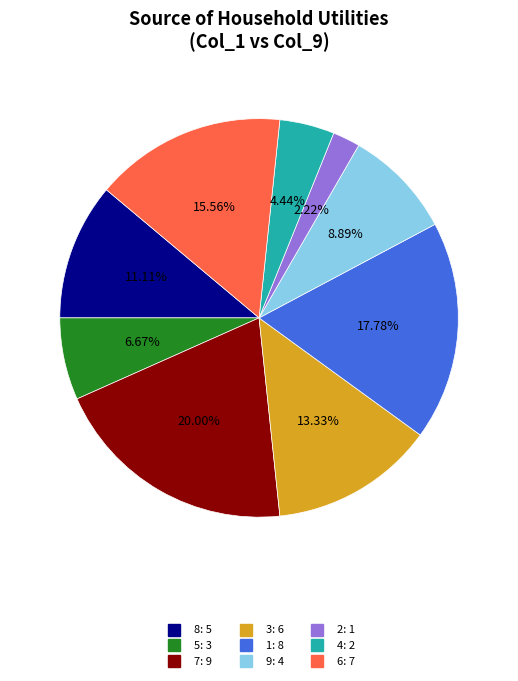

Is there a majority slice in this chart?

No